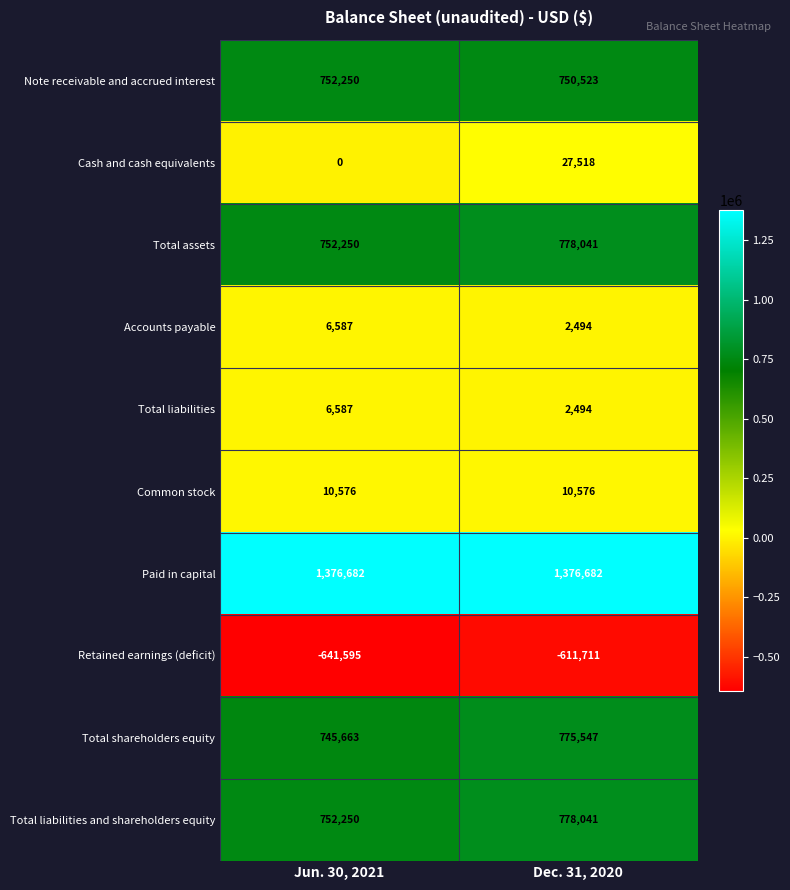

The value of Accounts payable at Dec. 31, 2020 is 2494. True or false?

True